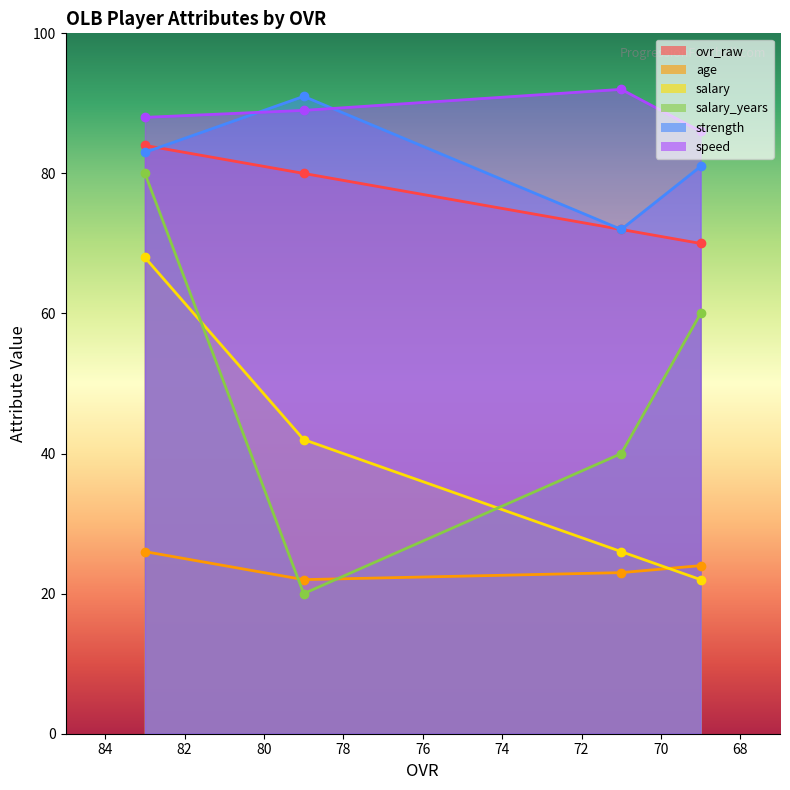

Where is age nearest to the value 24?

69